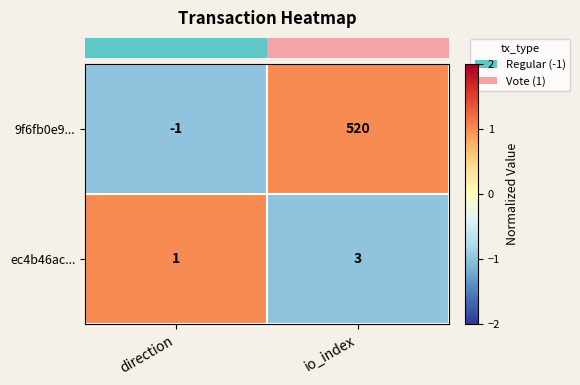

Reading left to right, transcribe all the data shown in this chart.

9f6fb0e9...: direction=-1	io_index=520
ec4b46ac...: direction=1	io_index=3